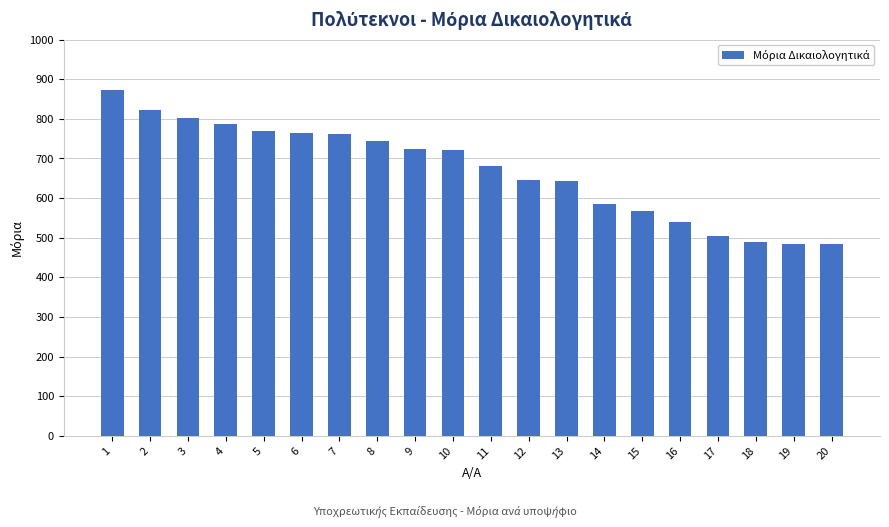

Approximately how many times larger is the value at 10 compared to 4?

0.9